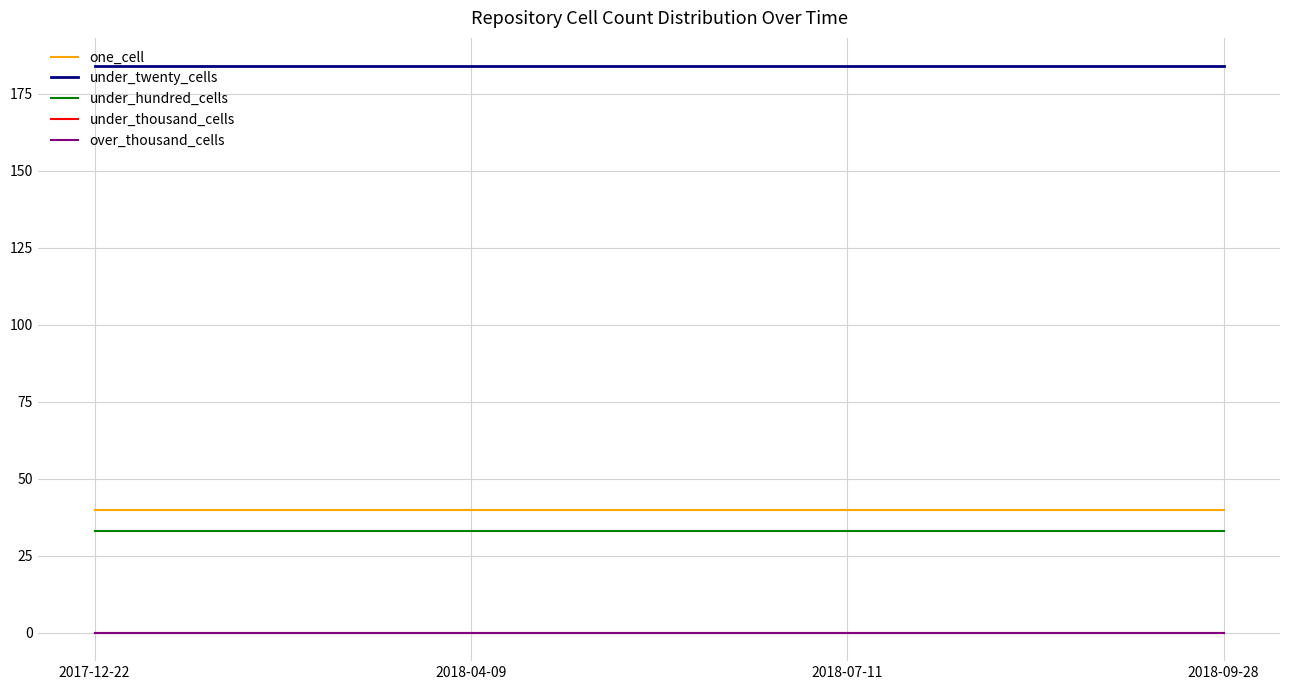

Which series has the largest total across all categories?

under_twenty_cells